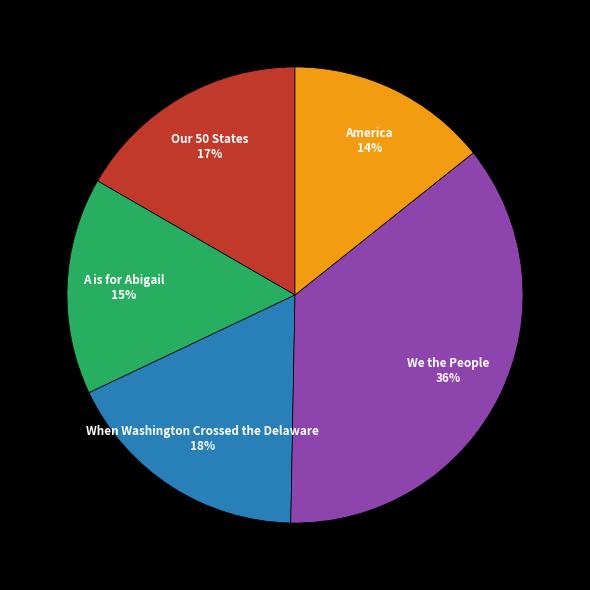

What is the ratio of the value at Our 50 States to the value at When Washington Crossed the Delaware?

0.9